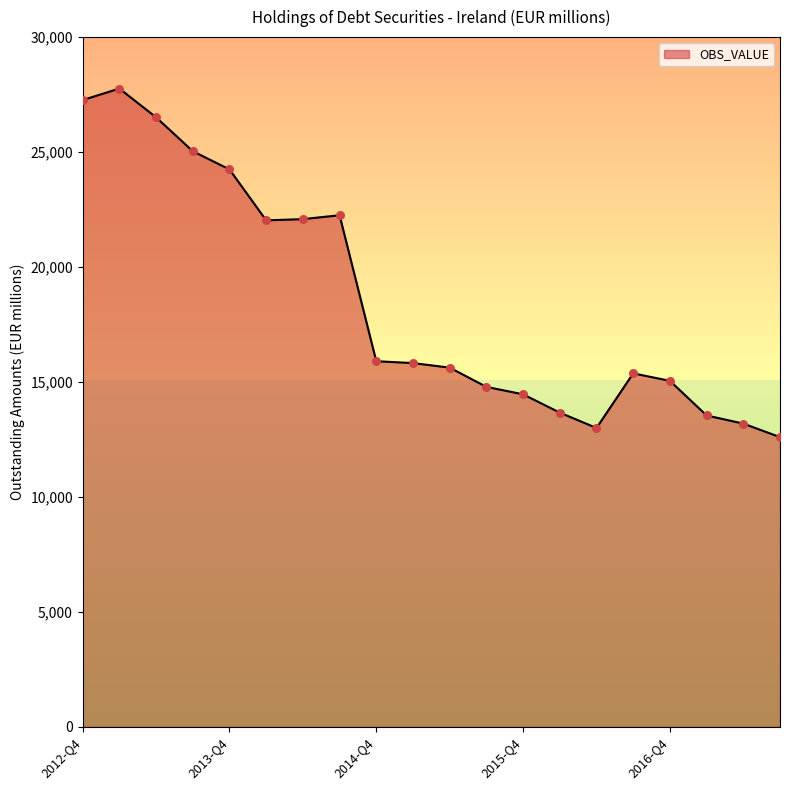

What is the change in value from 2015-Q4 to 2017-Q3?

-1862